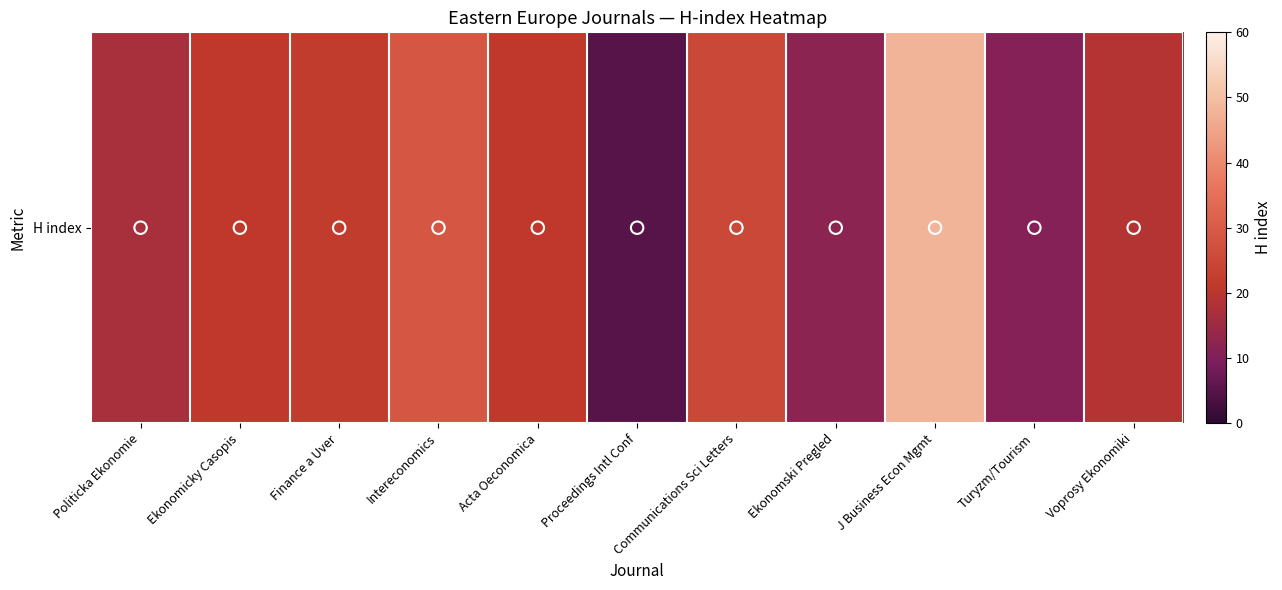

Rank the categories by value from highest to lowest.

J Business Econ Mgmt, Intereconomics, Communications Sci Letters, Finance a Uver, Ekonomicky Casopis, Acta Oeconomica, Voprosy Ekonomiki, Politicka Ekonomie, Ekonomski Pregled, Turyzm/Tourism, Proceedings Intl Conf